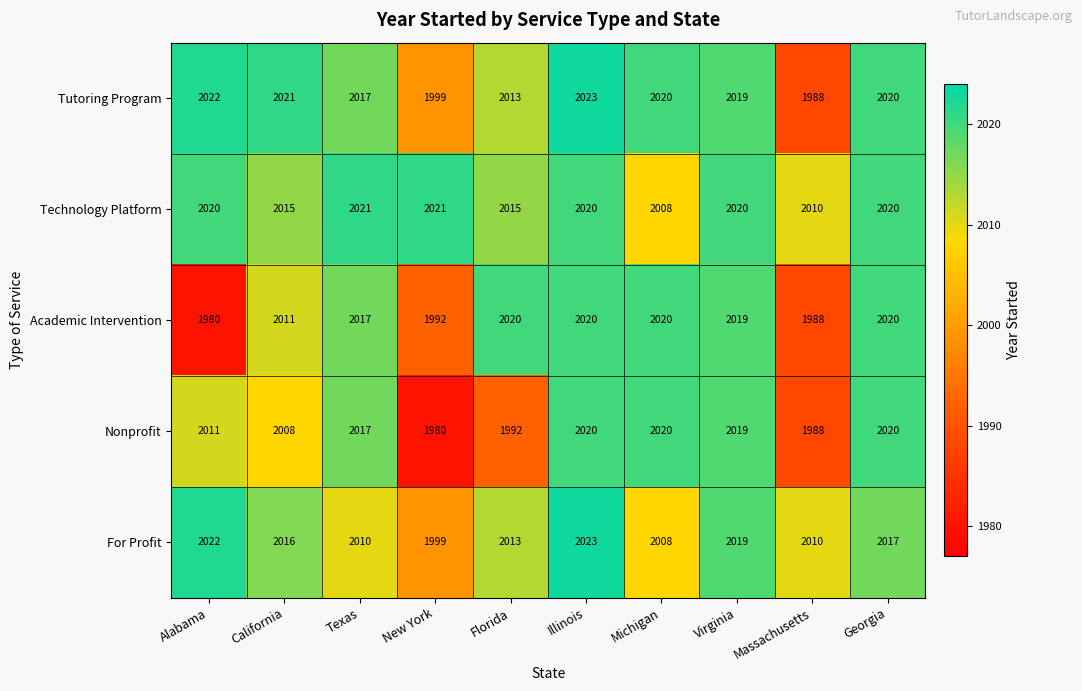

What is the difference between the highest and lowest values at Illinois?

3